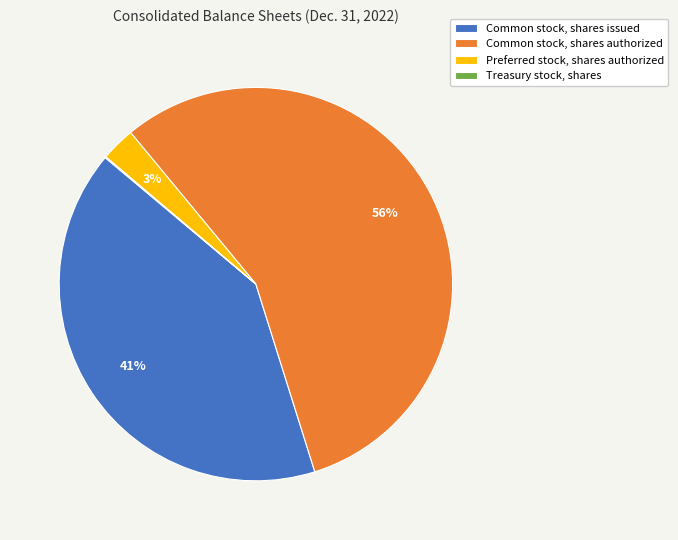

Is it true that Preferred stock, shares authorized is 16% of the pie?

False